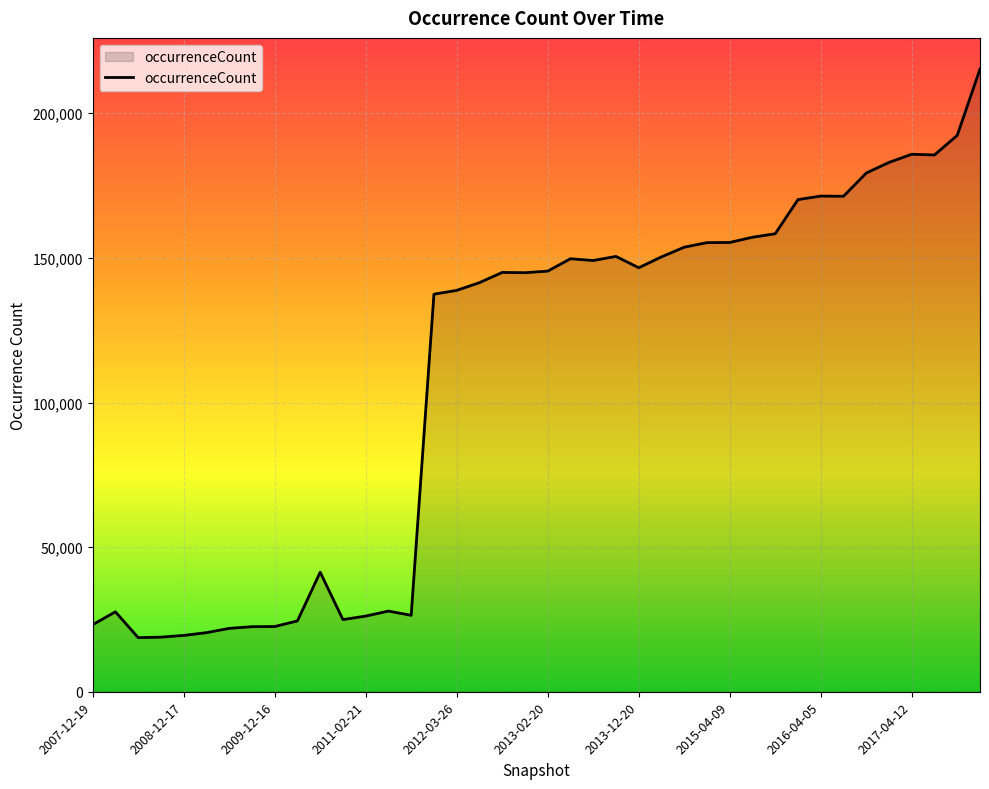

What is the maximum value shown in the chart?

215304